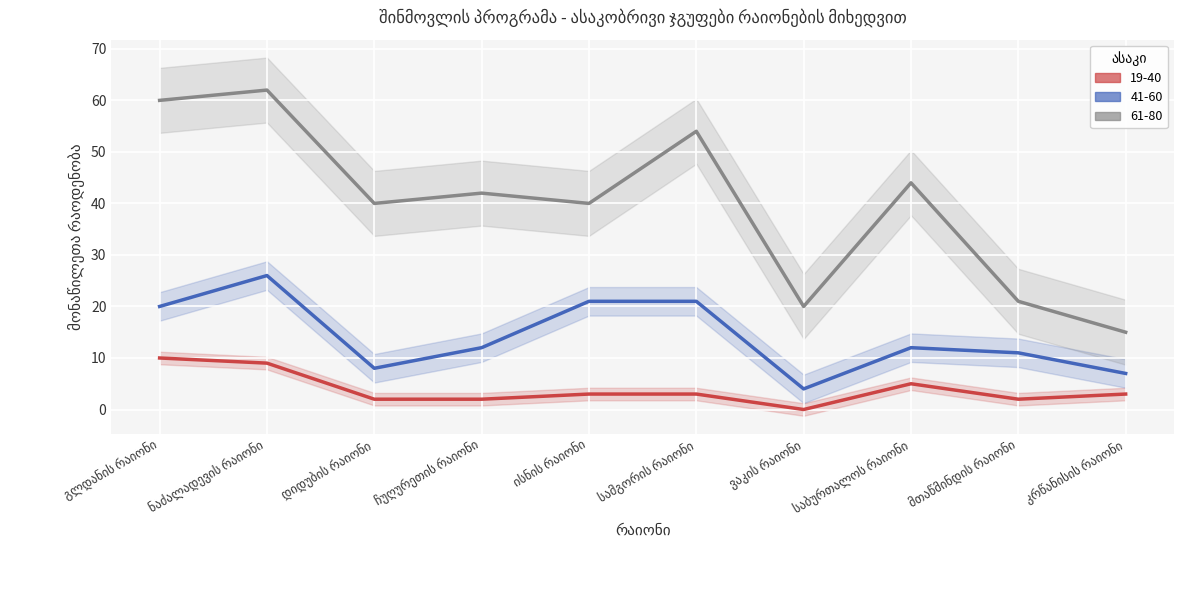

Reading left to right, what are all the values shown in this chart?

19-40: გლდანის რაიონი=10	ნაძალადევის რაიონი=9	დიდუბის რაიონი=2	ჩუღურეთის რაიონი=2	ისნის რაიონი=3	სამგორის რაიონი=3	ვაკის რაიონი=0	საბურთალოს რაიონი=5	მთაწმინდის რაიონი=2	კრწანისის რაიონი=3
41-60: გლდანის რაიონი=20	ნაძალადევის რაიონი=26	დიდუბის რაიონი=8	ჩუღურეთის რაიონი=12	ისნის რაიონი=21	სამგორის რაიონი=21	ვაკის რაიონი=4	საბურთალოს რაიონი=12	მთაწმინდის რაიონი=11	კრწანისის რაიონი=7
61-80: გლდანის რაიონი=60	ნაძალადევის რაიონი=62	დიდუბის რაიონი=40	ჩუღურეთის რაიონი=42	ისნის რაიონი=40	სამგორის რაიონი=54	ვაკის რაიონი=20	საბურთალოს რაიონი=44	მთაწმინდის რაიონი=21	კრწანისის რაიონი=15